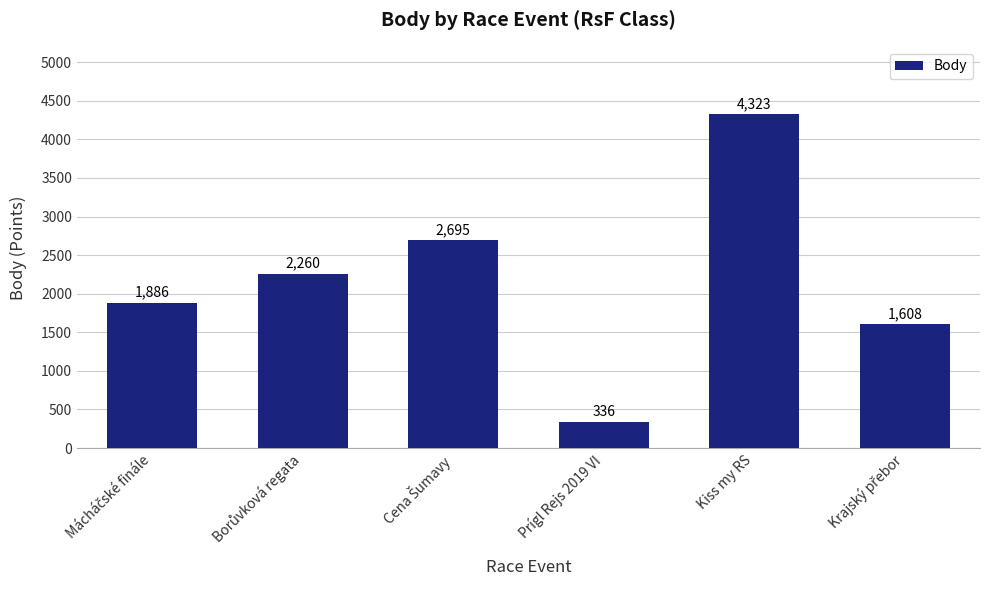

Is it true that the value at Kiss my RS is 2904?

False